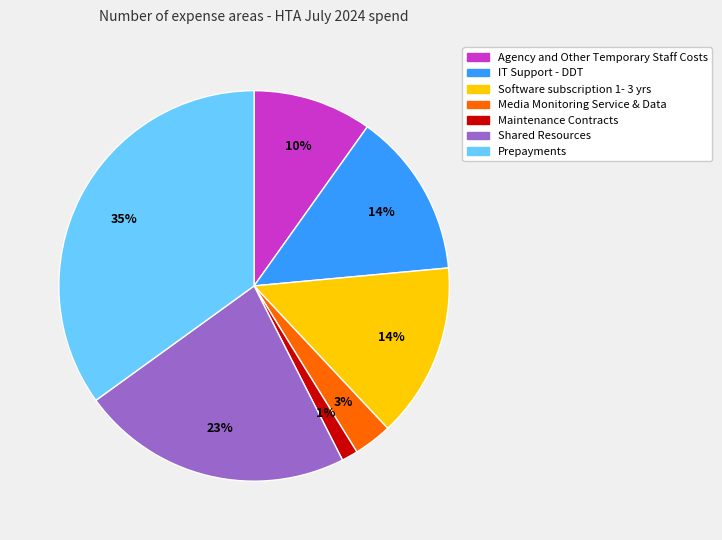

To the nearest percent, what is the average slice percentage?

14%